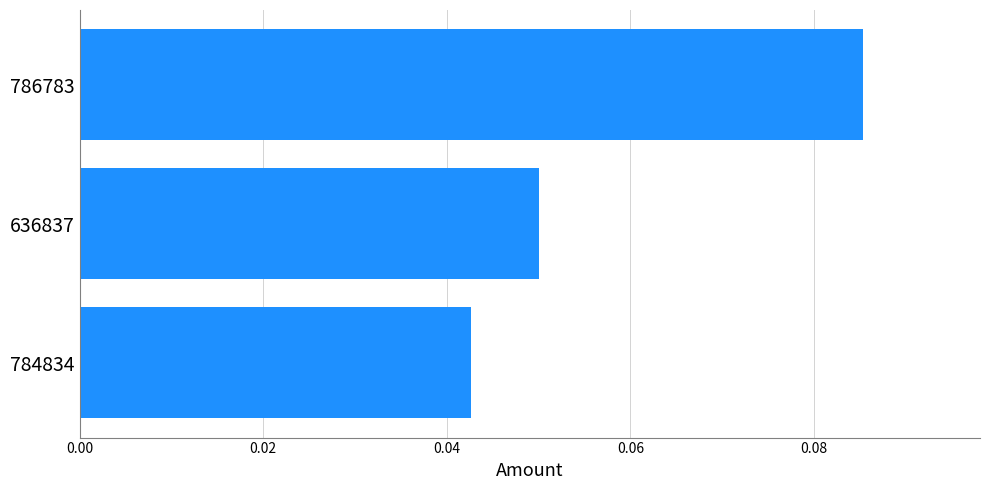

Between 636837 and 784834, which is larger?

636837